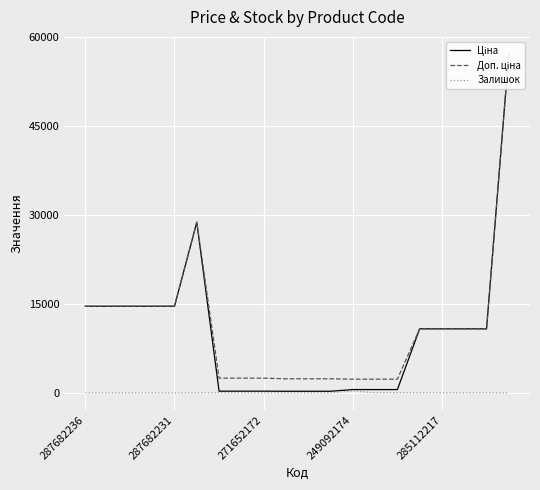

Between 7 and 14, which series saw the biggest shift?

Ціна